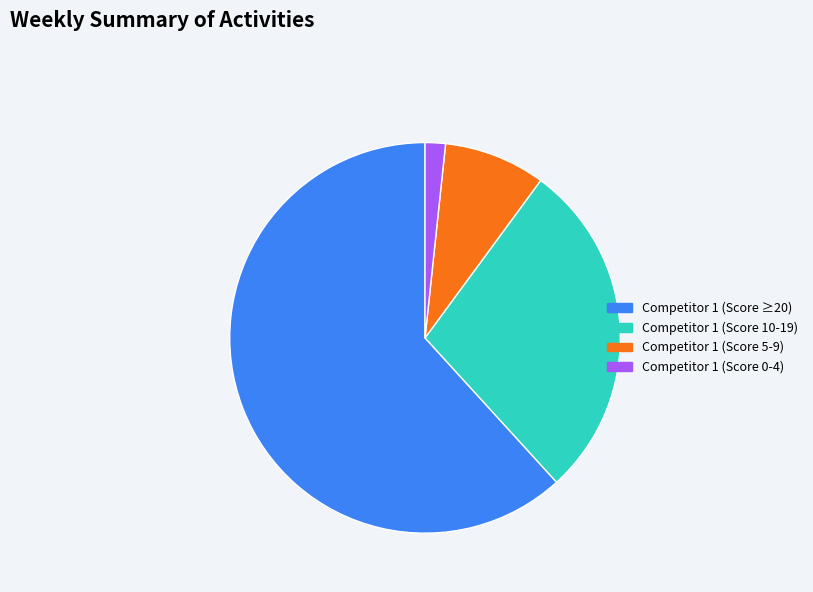

True or false: Competitor 1 (Score 5-9) accounts for 1% of the total.

False